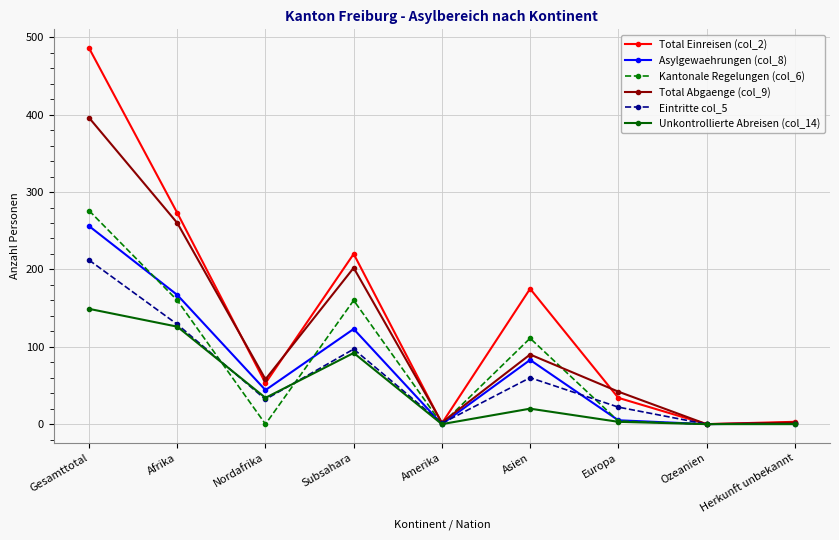

Is this an area chart (filled region under the line)?

No